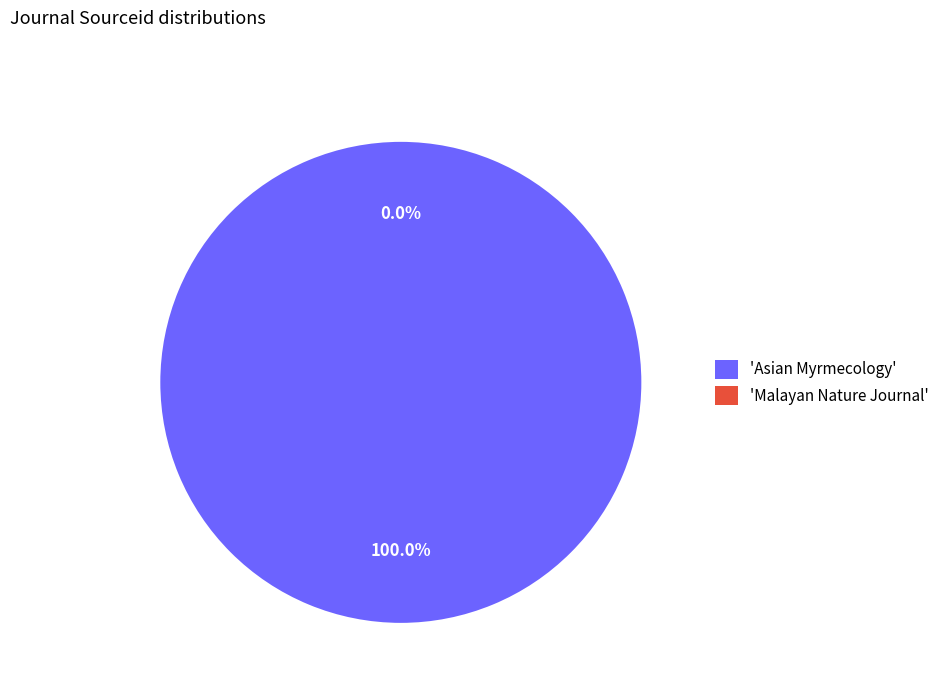

What is the largest slice in the pie chart?

Asian Myrmecology